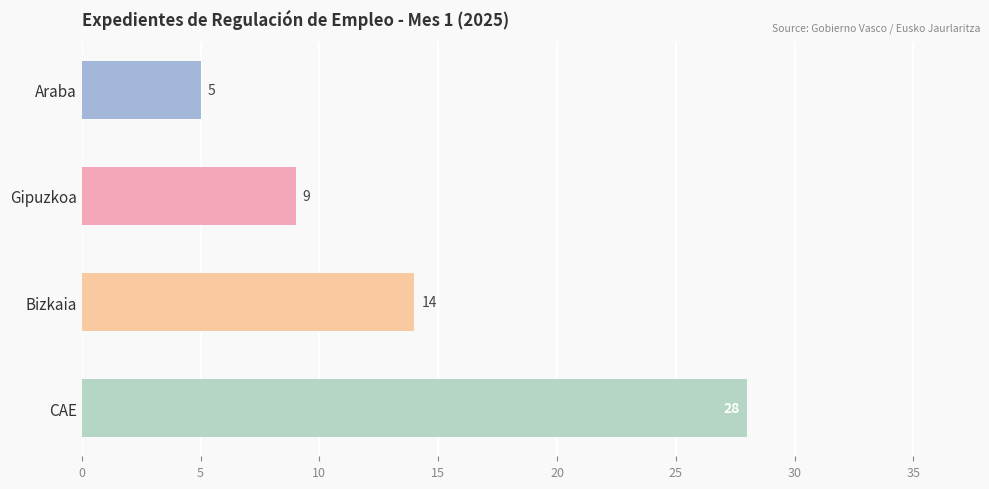

Does the chart contain any negative values?

No